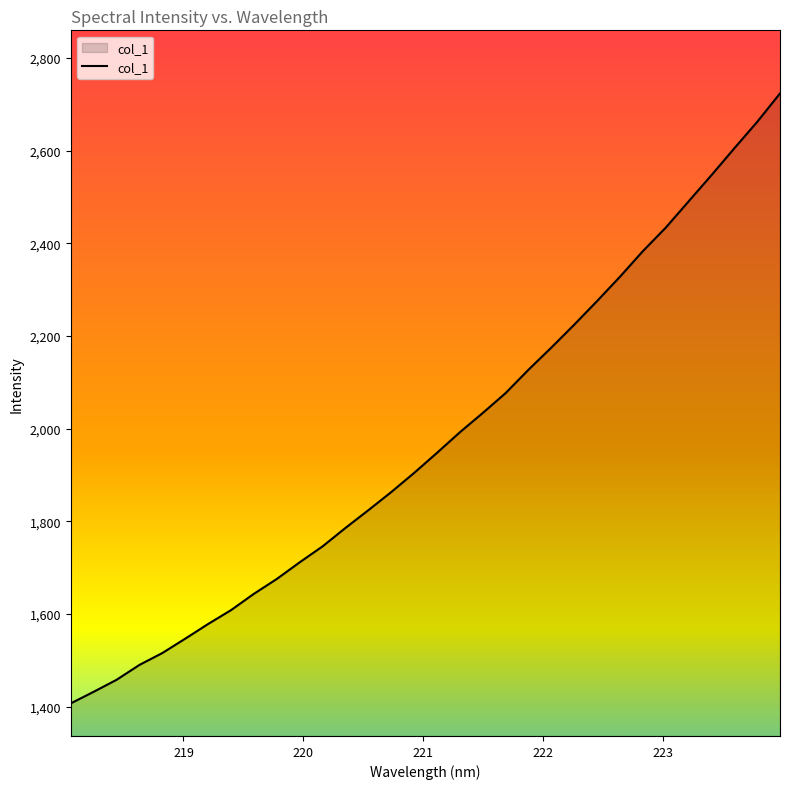

What is the difference between the maximum and minimum values?

1316.3